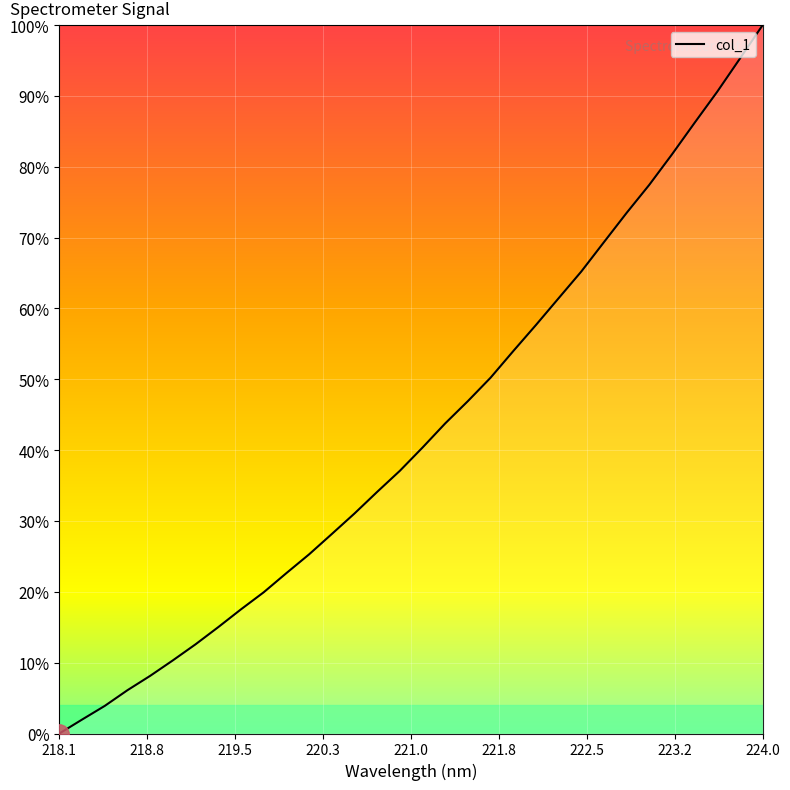

What is the difference between the maximum and minimum values?

100.0